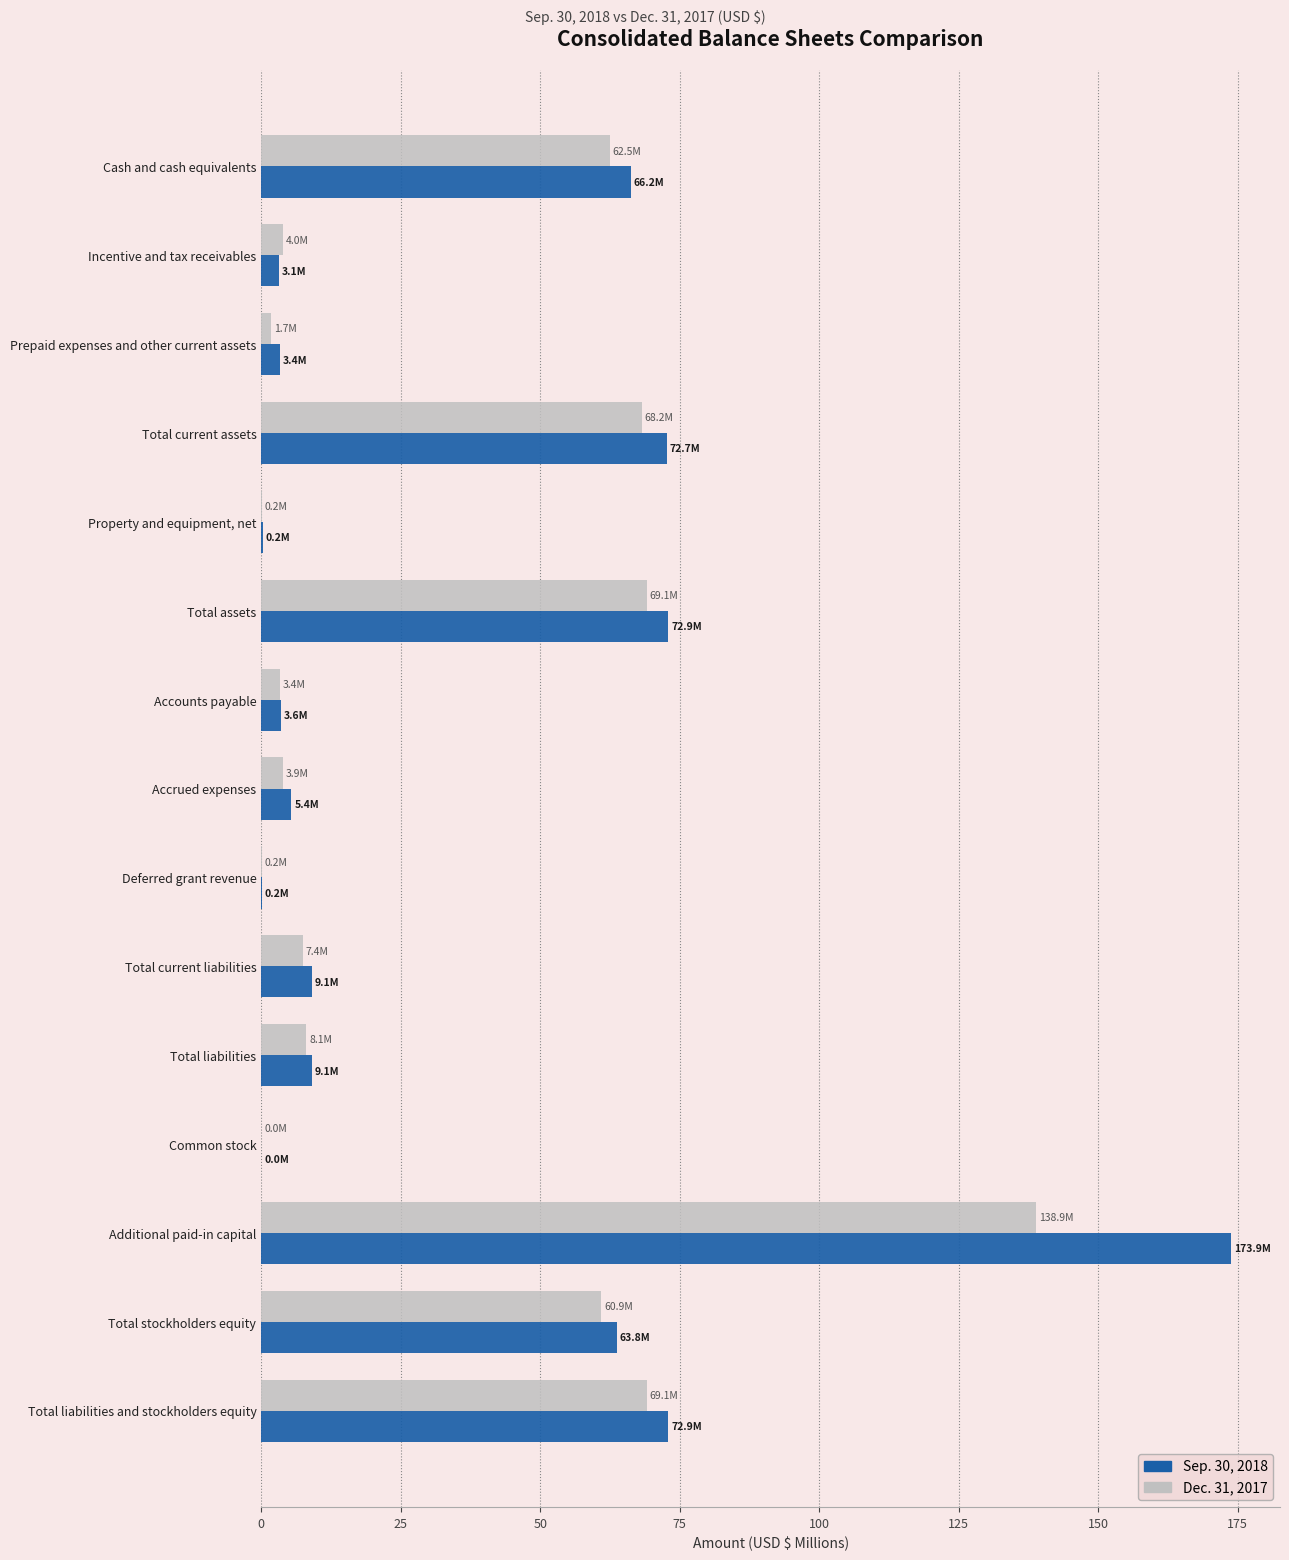

At which label does Sep. 30, 2018 reach its peak?

Additional paid-in capital